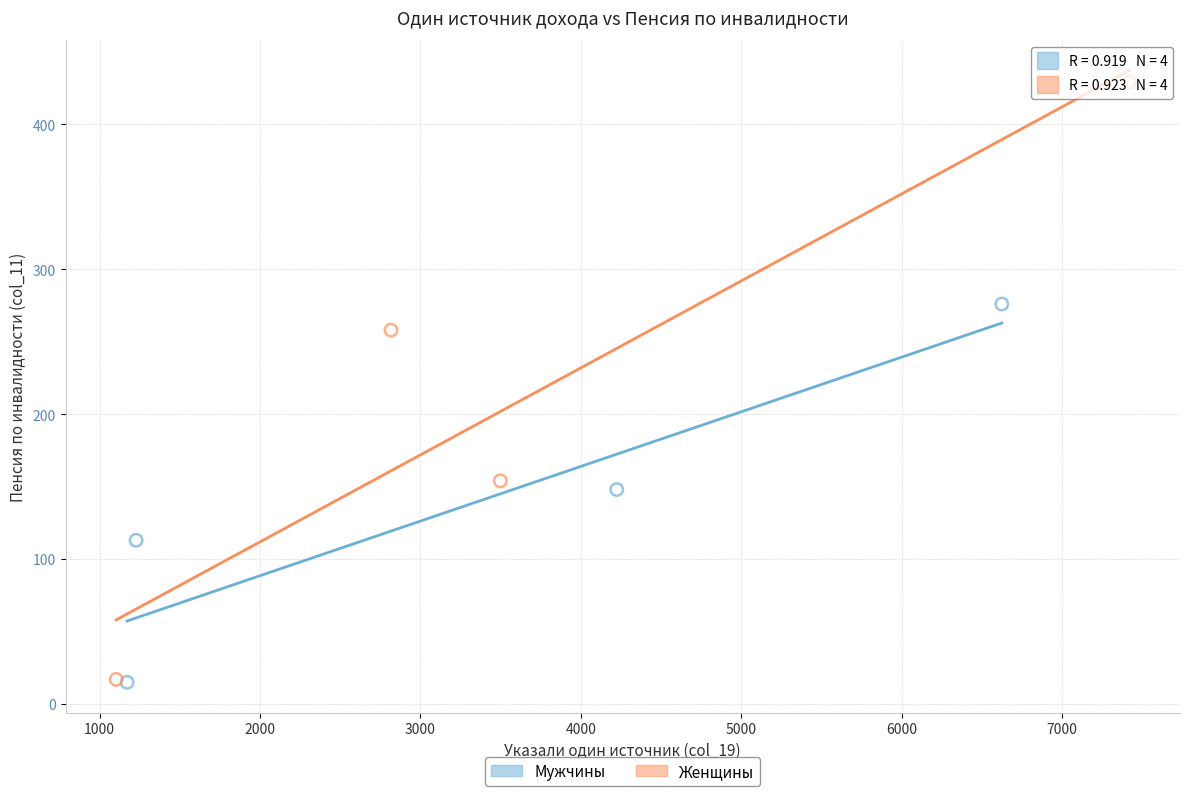

What are all the series names shown in the legend?

Мужчины, Женщины